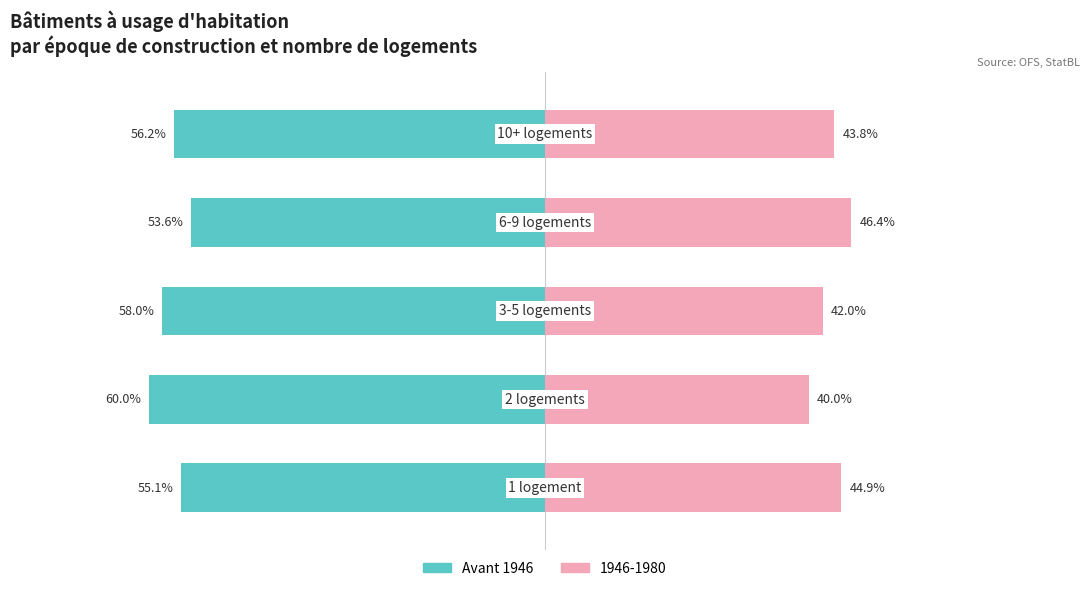

What is the value of the 3rd bar from the left?

-58.0